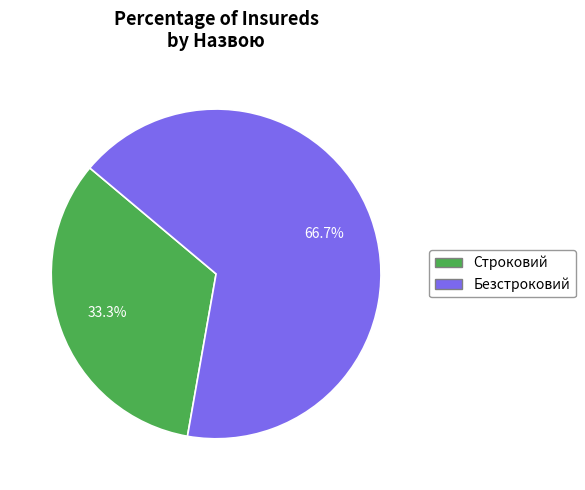

What percentage is NOT represented by Строковий?

66.7%